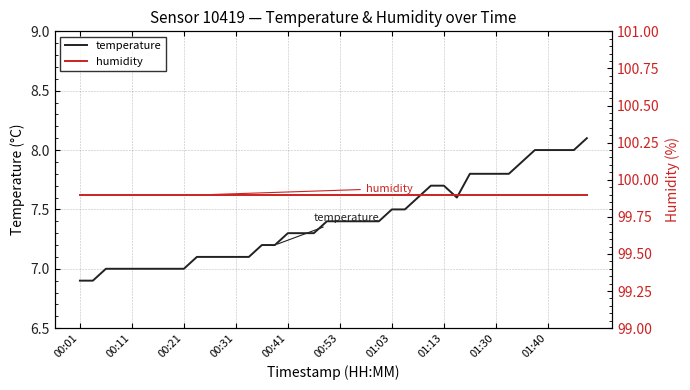

Read the temperature value at 00:31.

7.1